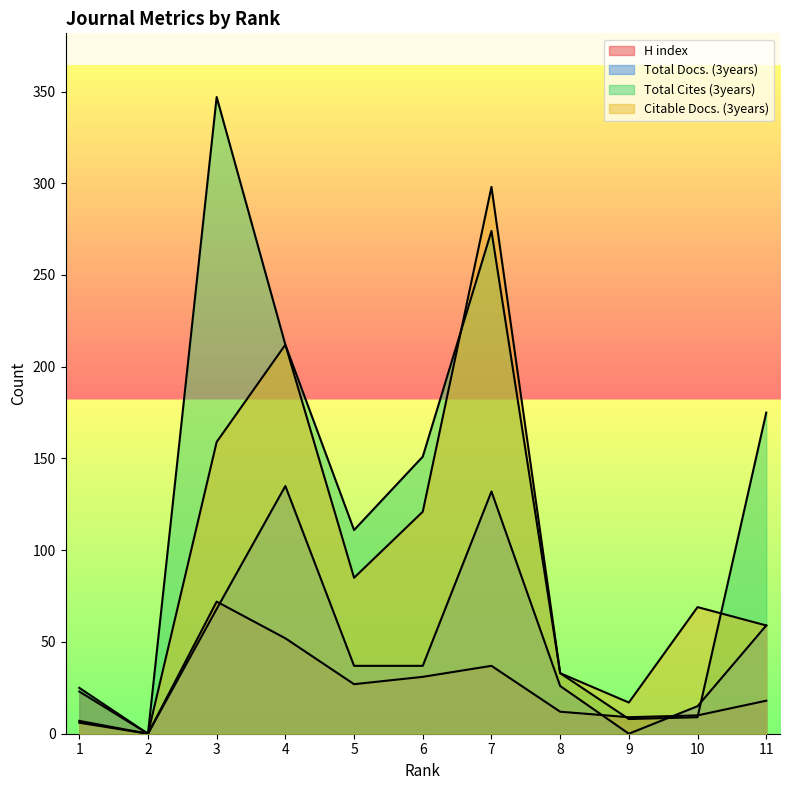

At which label does Total Cites (3years) reach its minimum?

2